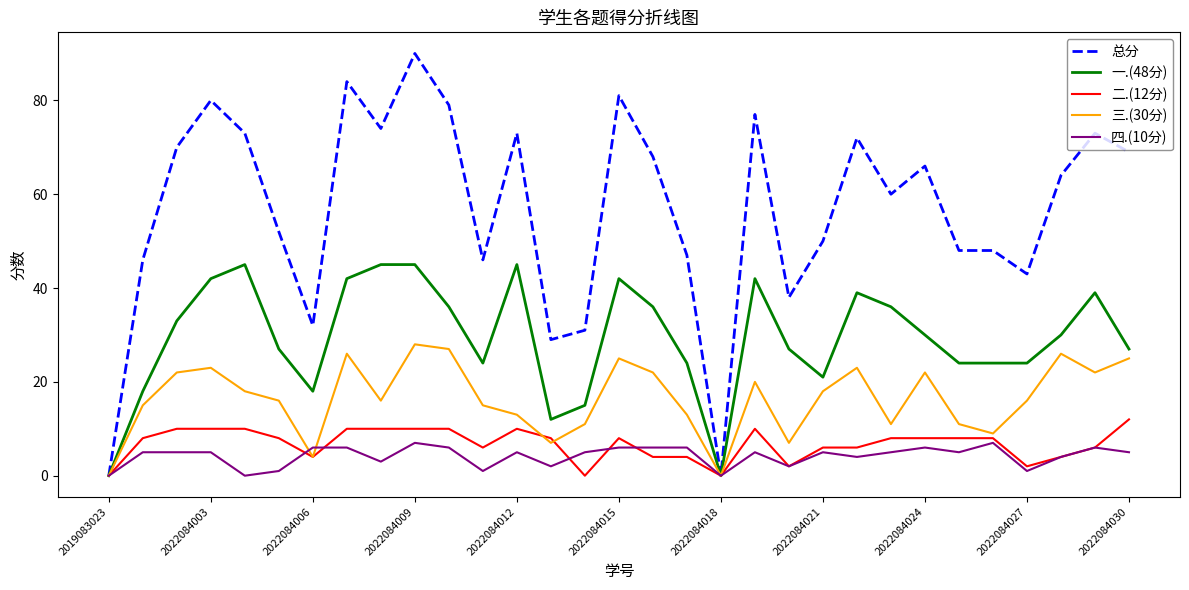

Which series has the largest range (max minus min)?

总分